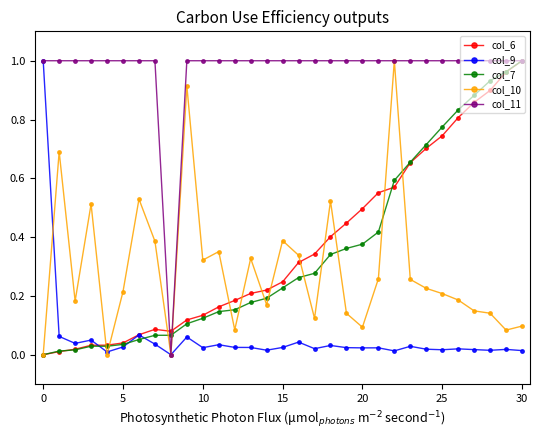

Which series has the largest total across all categories?

col_11